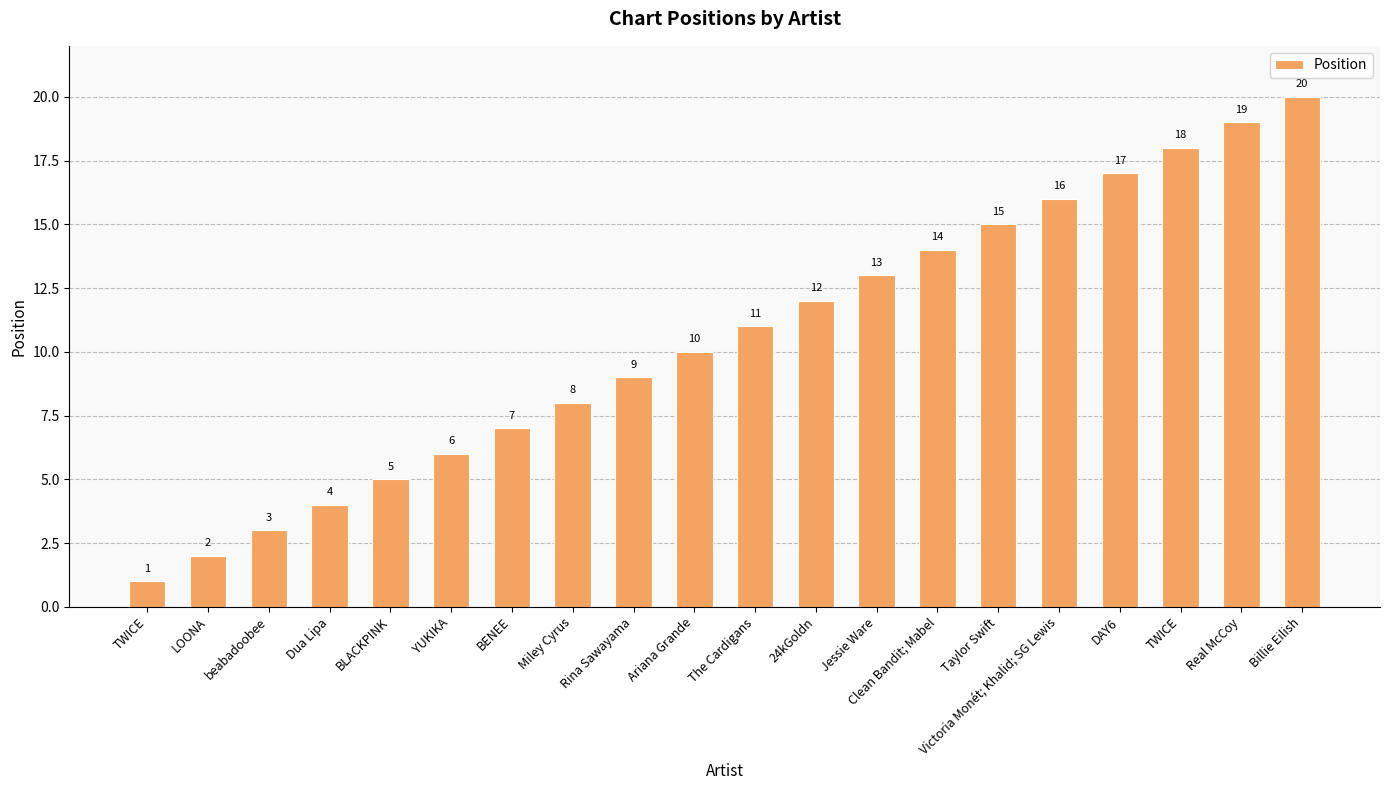

Are the bars grouped side by side (vs. stacked)?

No